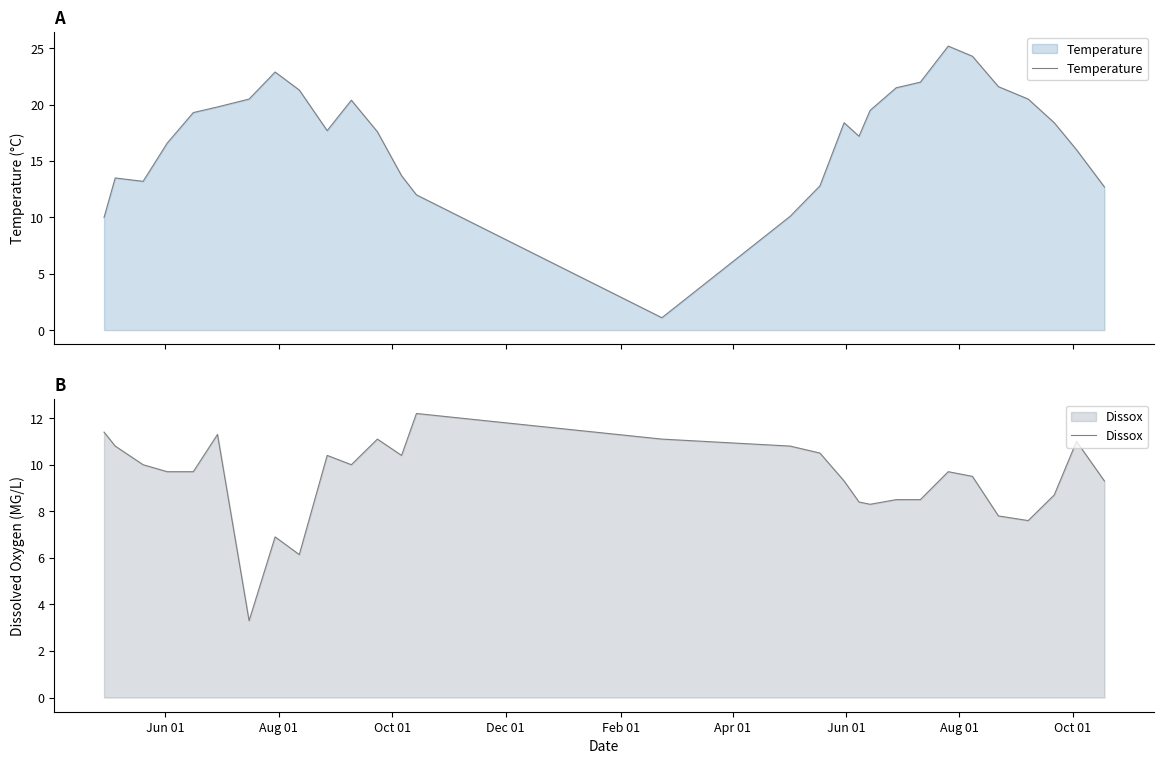

What is the minimum value for Temperature?

1.1